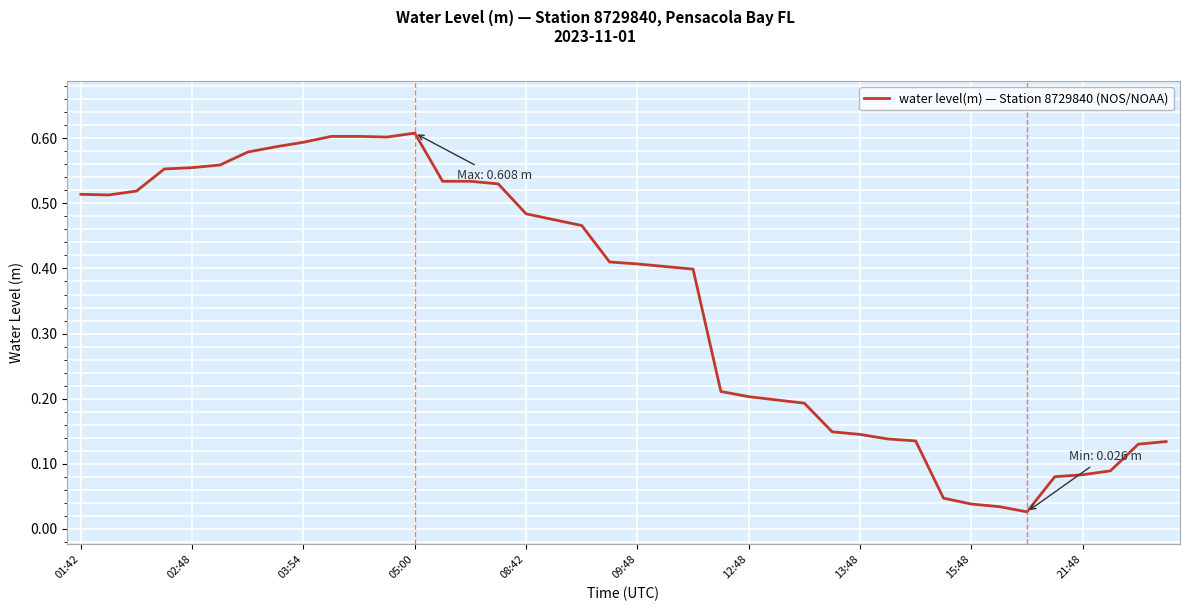

Count the number of categories in the chart.

40